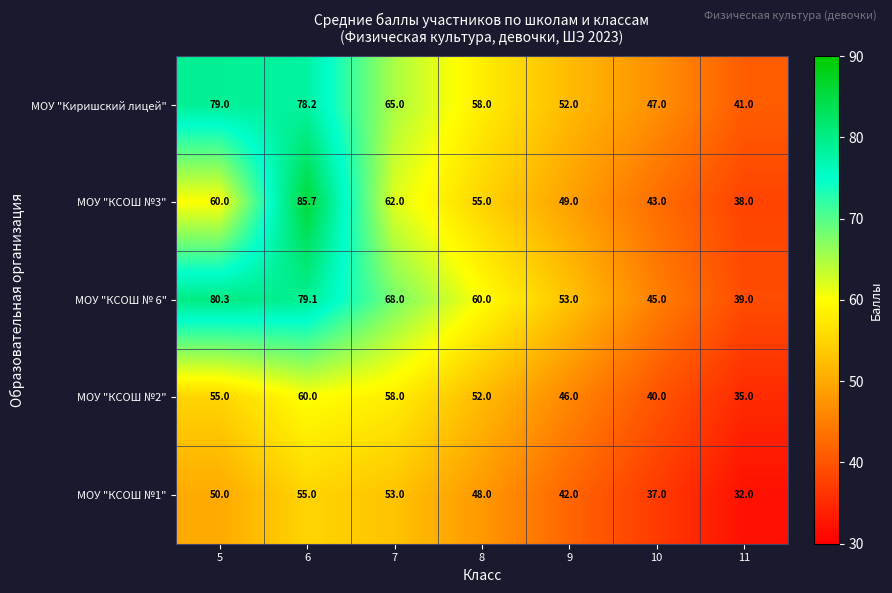

List the series in order of their peak value, lowest first.

МОУ "КСОШ №1", МОУ "КСОШ №2", МОУ "Киришский лицей", МОУ "КСОШ № 6", МОУ "КСОШ №3"